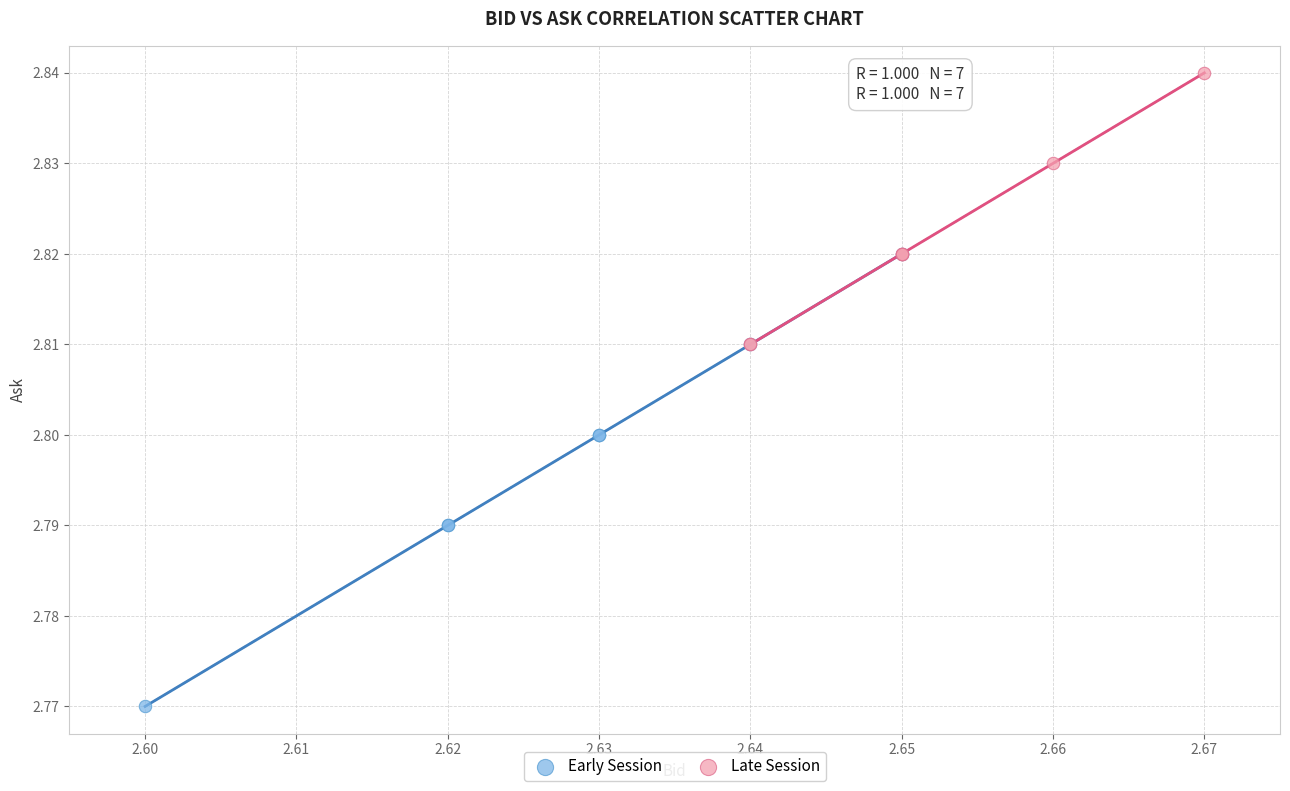

Which series contains the lowest Y value?

Early Session